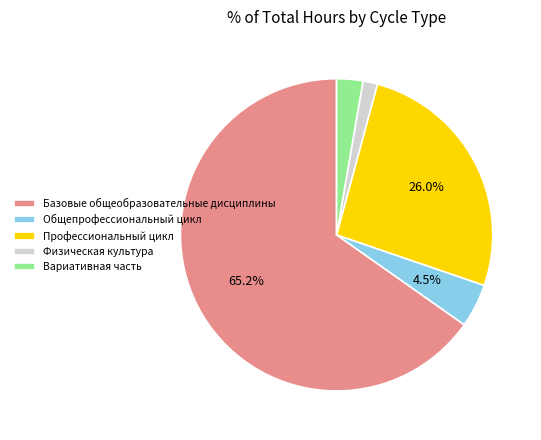

To the nearest percent, what is the average slice percentage?

20%